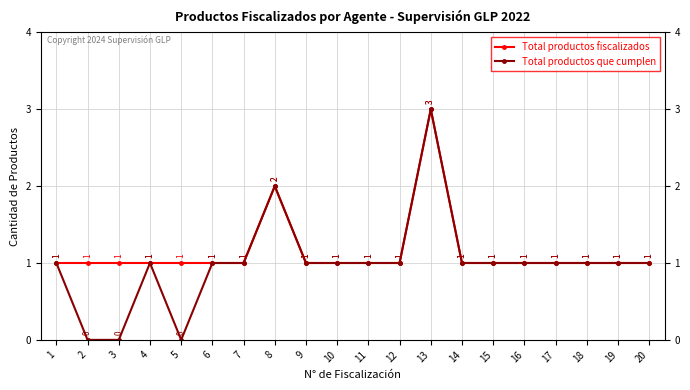

How many Total productos que cumplen values are between 1 and 2?

16